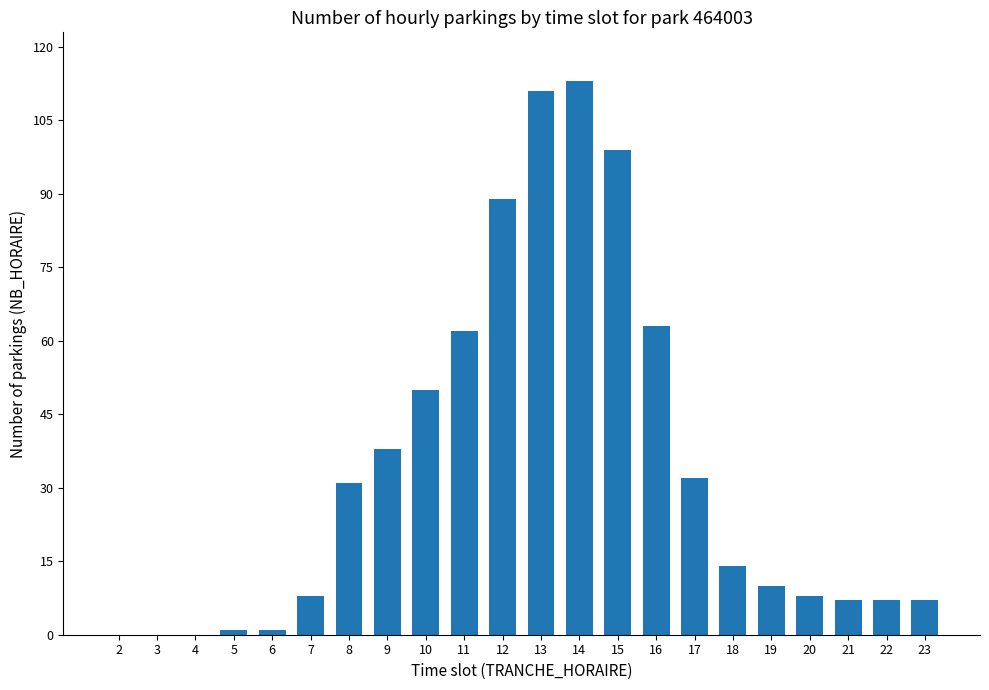

What value does the data have at 19?

10